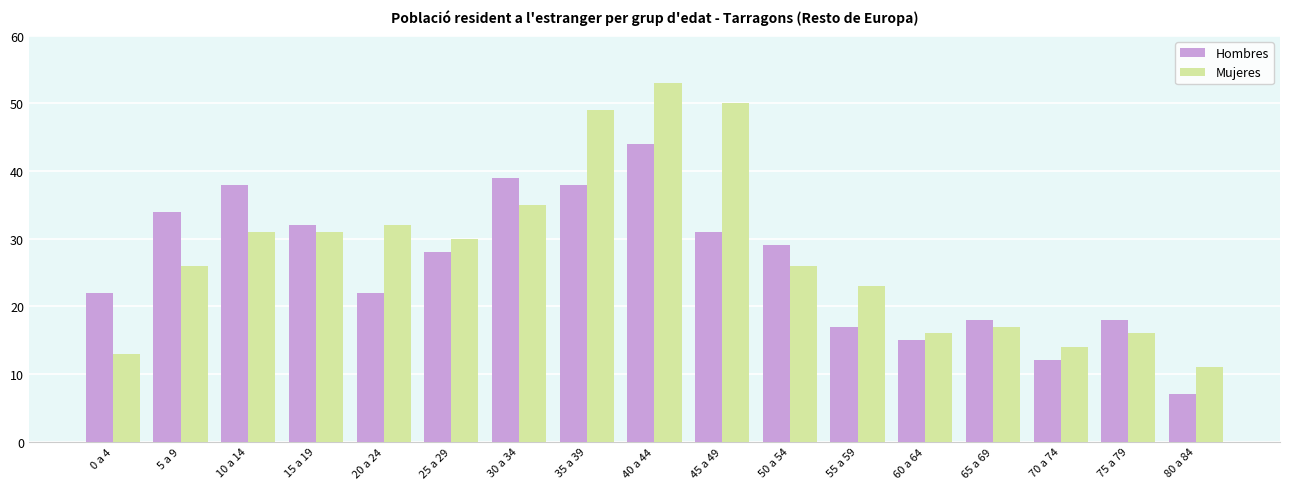

What position from the left is 55 a 59?

12